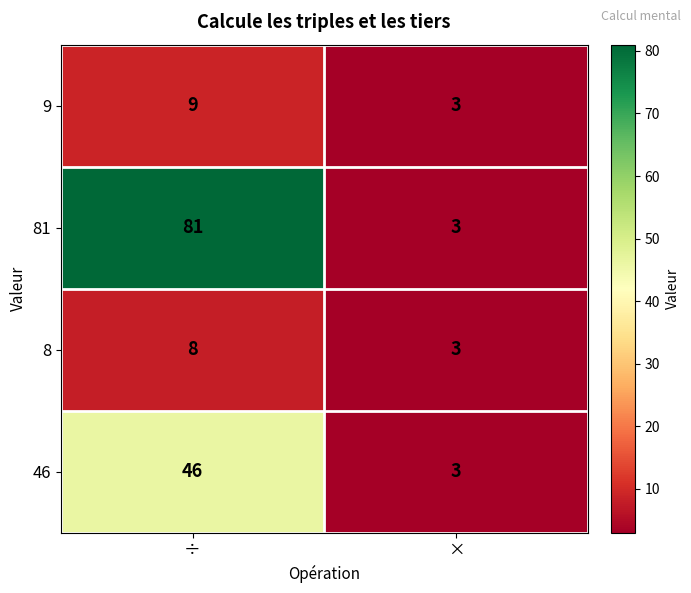

Which series has the widest spread of values?

81